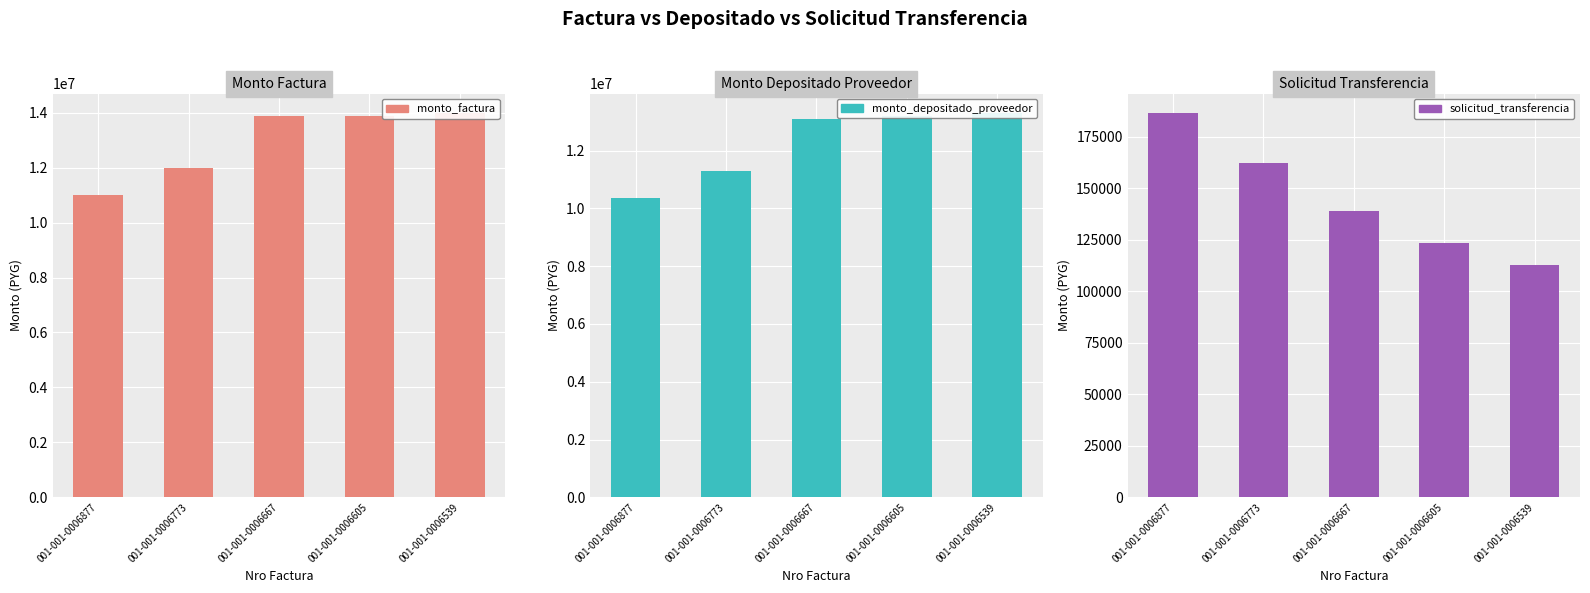

Which has a higher value, 001-001-0006605 or 001-001-0006773?

001-001-0006605